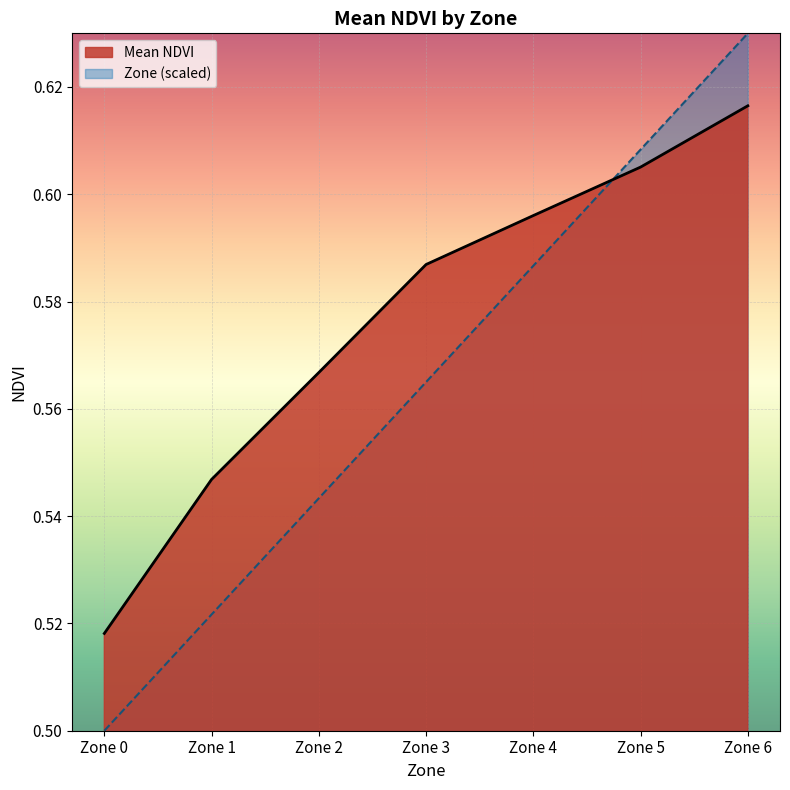

What is the highest value of the Mean NDVI series?

0.6